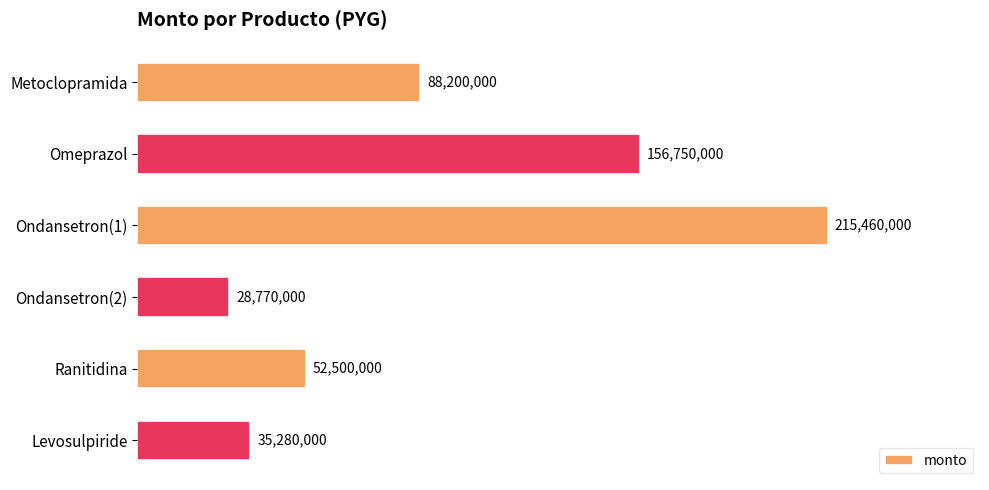

Does the chart contain any negative values?

No